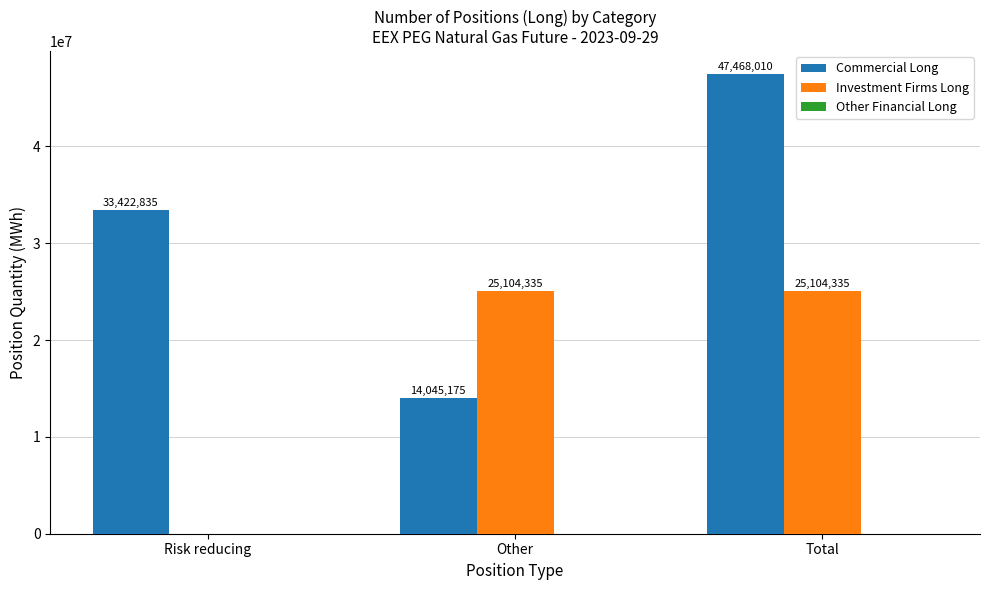

Count the number of data series in this chart.

2